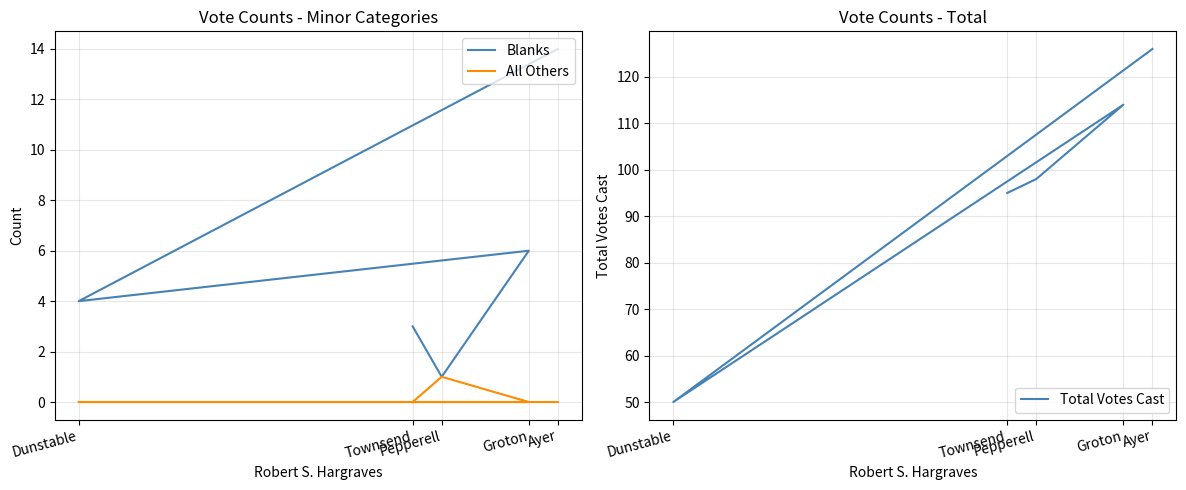

At how many categories does at least one series exceed 125?

1